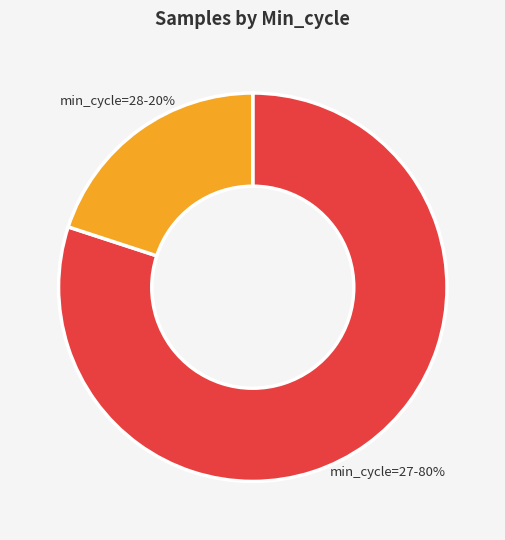

Is there any slice that represents more than half of the pie?

Yes